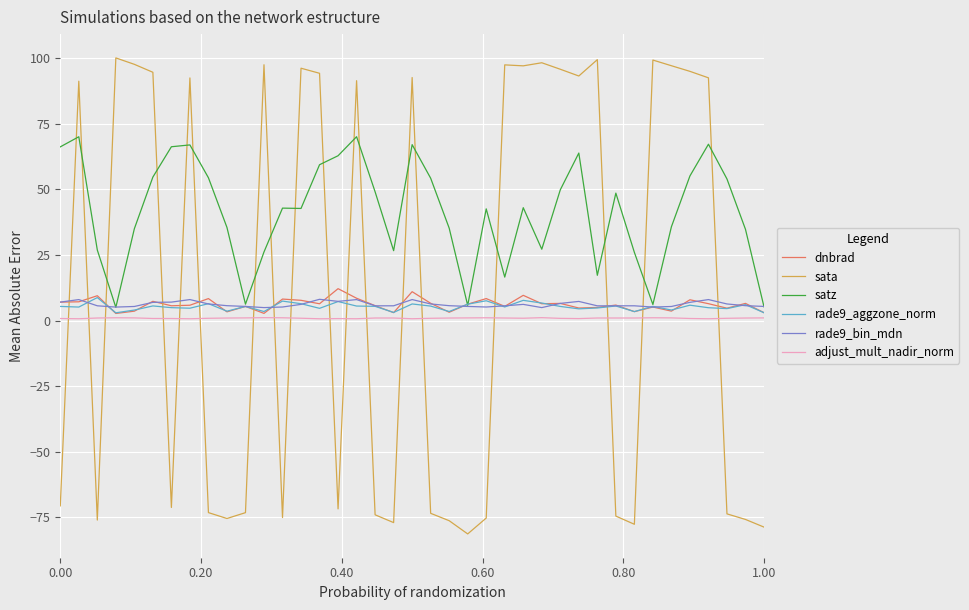

What is the maximum value for rade9_aggzone_norm?

8.7